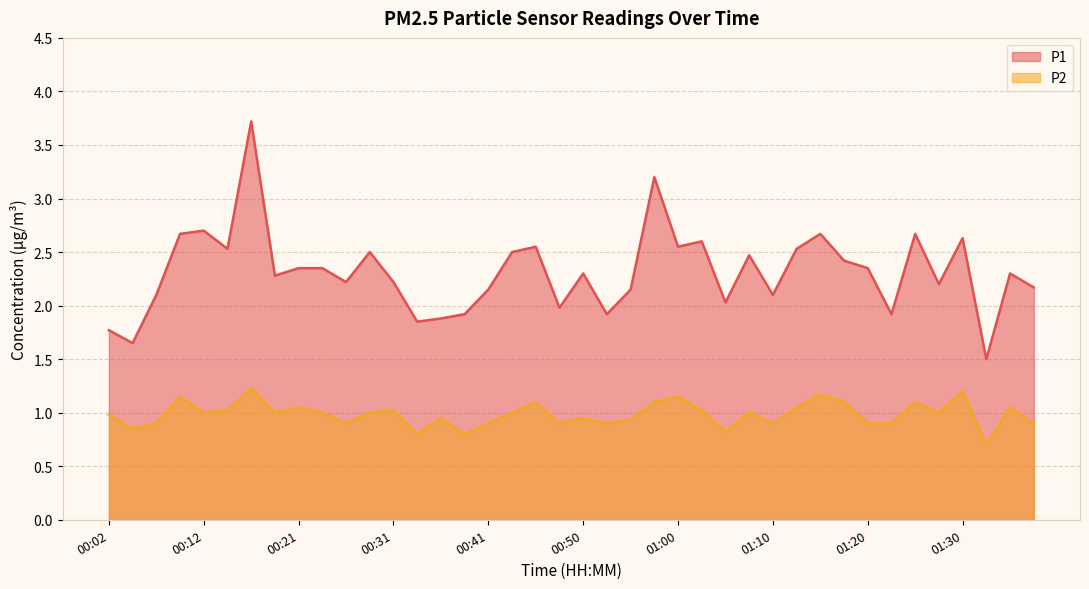

Which category has the highest value in the P1 series?

00:16